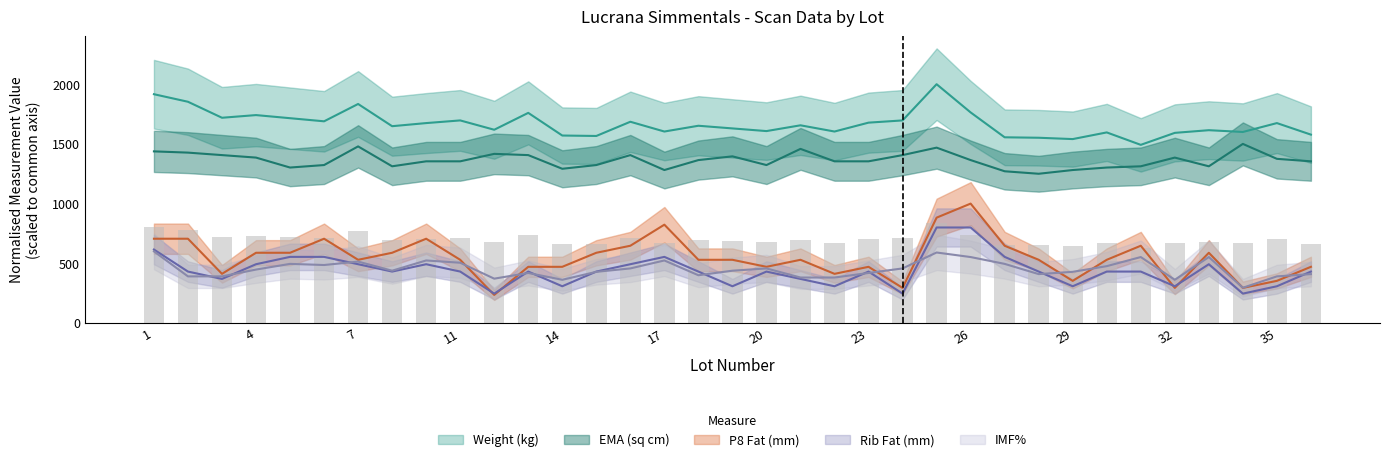

Between 18 and 23, which is larger?

23